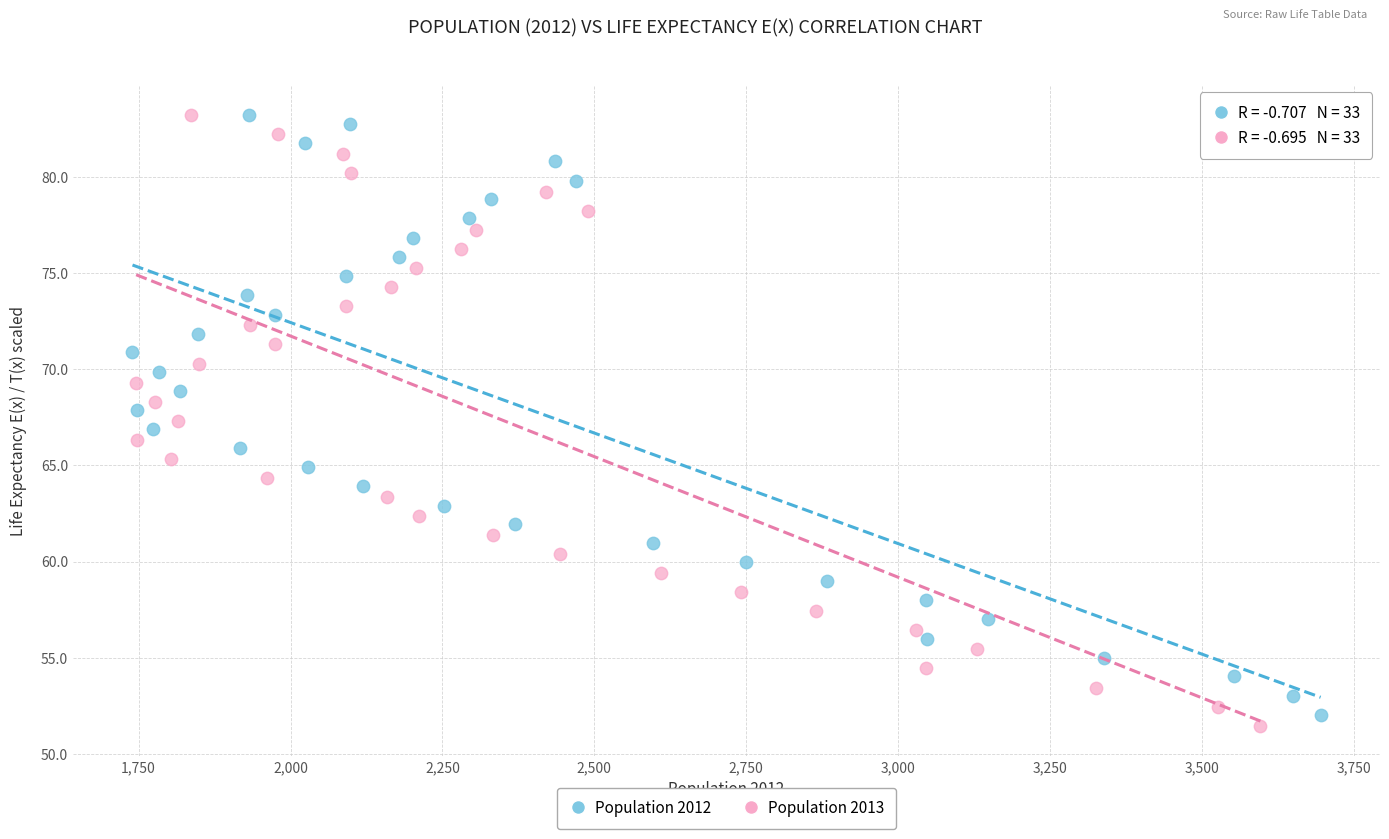

Which series has the widest spread of Y values?

Population 2013